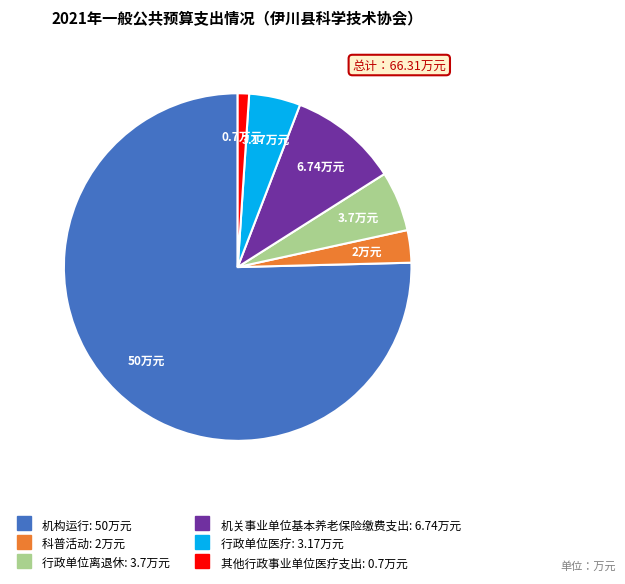

Combined, do 行政单位医疗 and 其他行政事业单位医疗支出 account for over 50%?

No